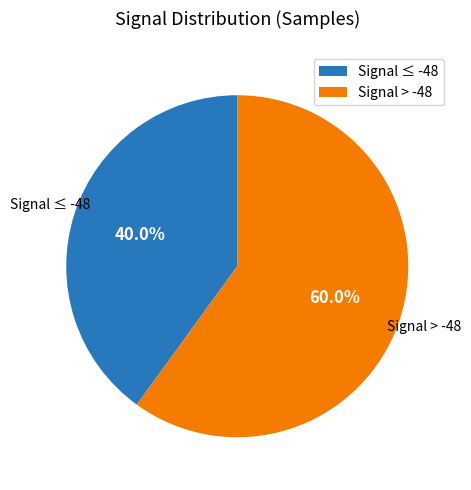

Does any single category account for the majority?

Yes